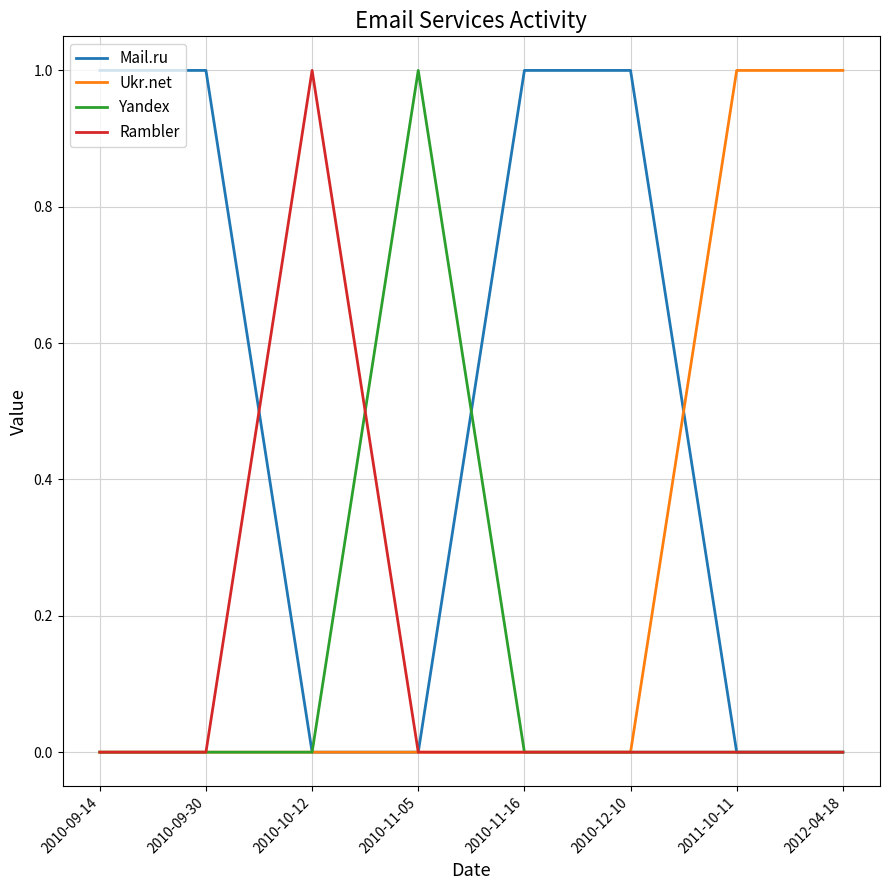

Is it true that Ukr.net equals 1 at 2012-04-18?

True